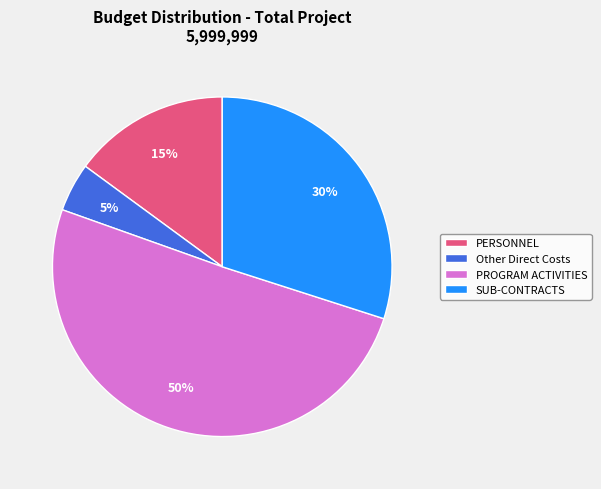

Which slice represents more than half of the pie?

PROGRAM ACTIVITIES